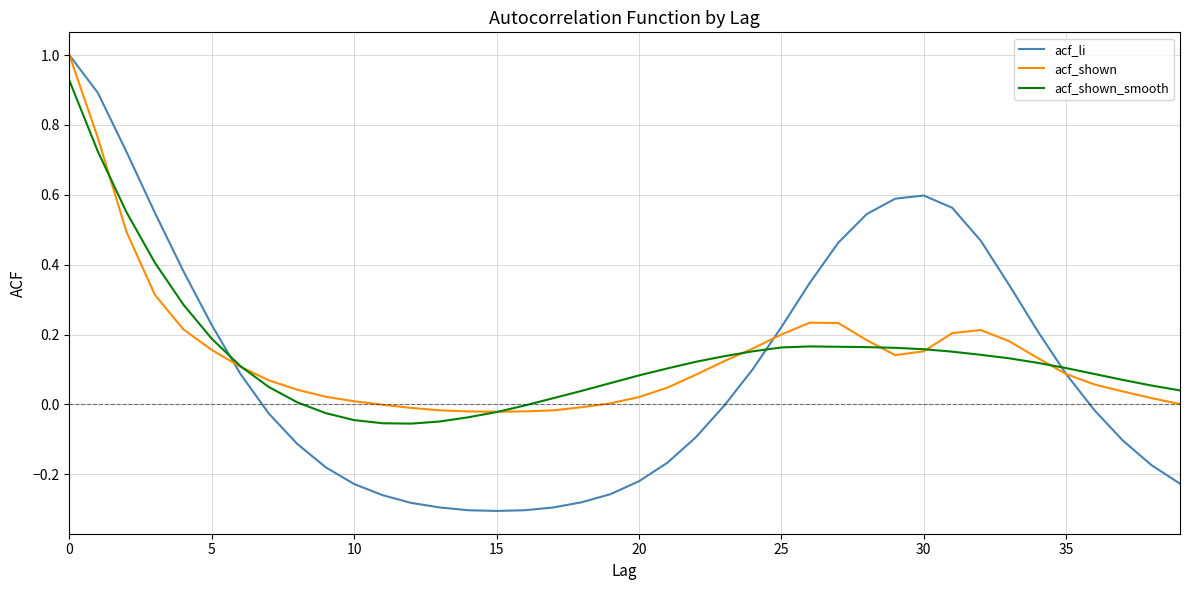

What is the maximum value for acf_li?

1.0